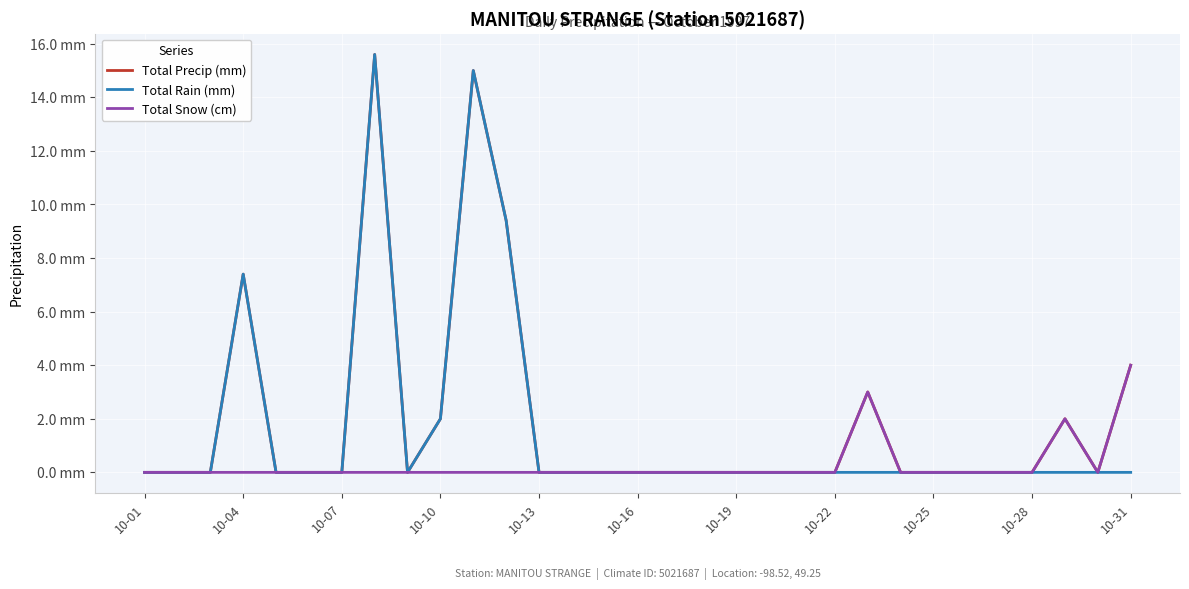

True or false: Total Precip (mm) has more than 1 interior local peaks.

True